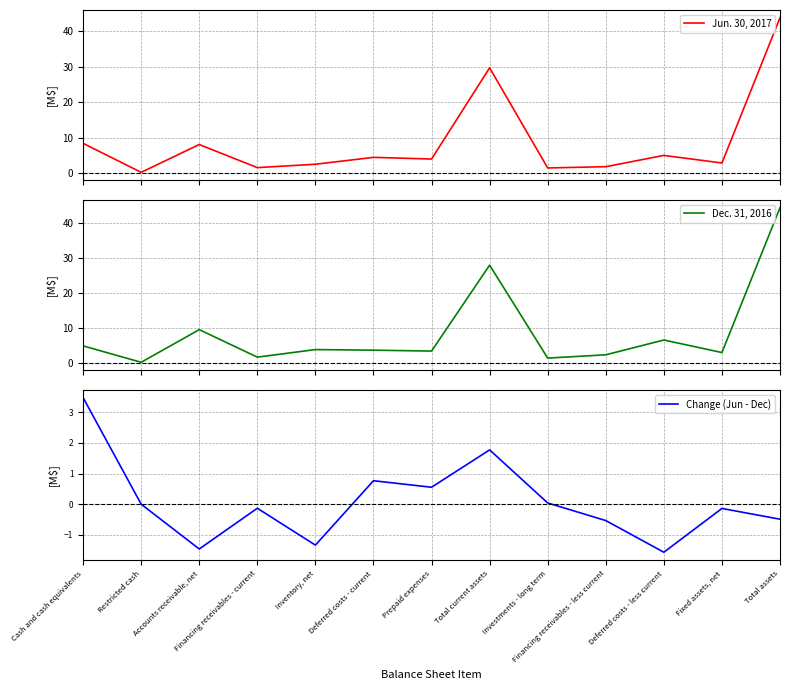

What is the sum of the Dec. 31, 2016 values at Financing receivables - current and Investments - long term?

3.3